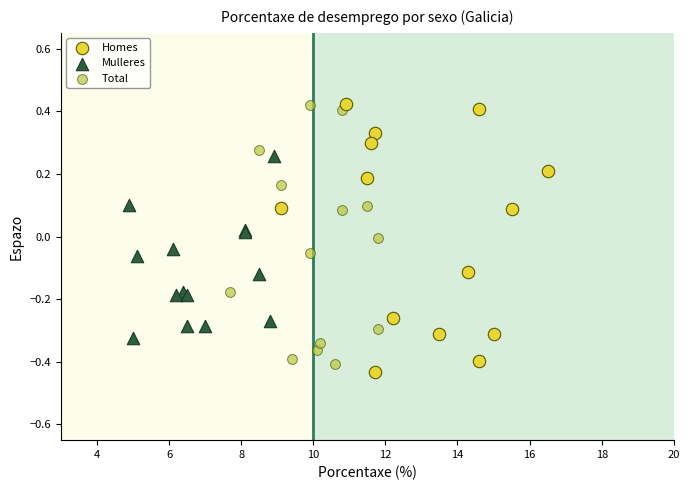

What are all the series names shown in the legend?

Homes, Mulleres, Total